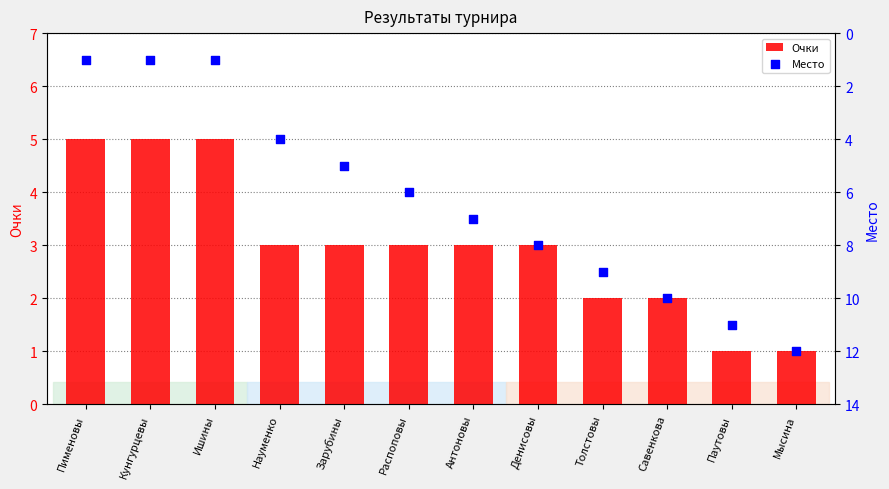

At how many categories does at least one series exceed 2?

12